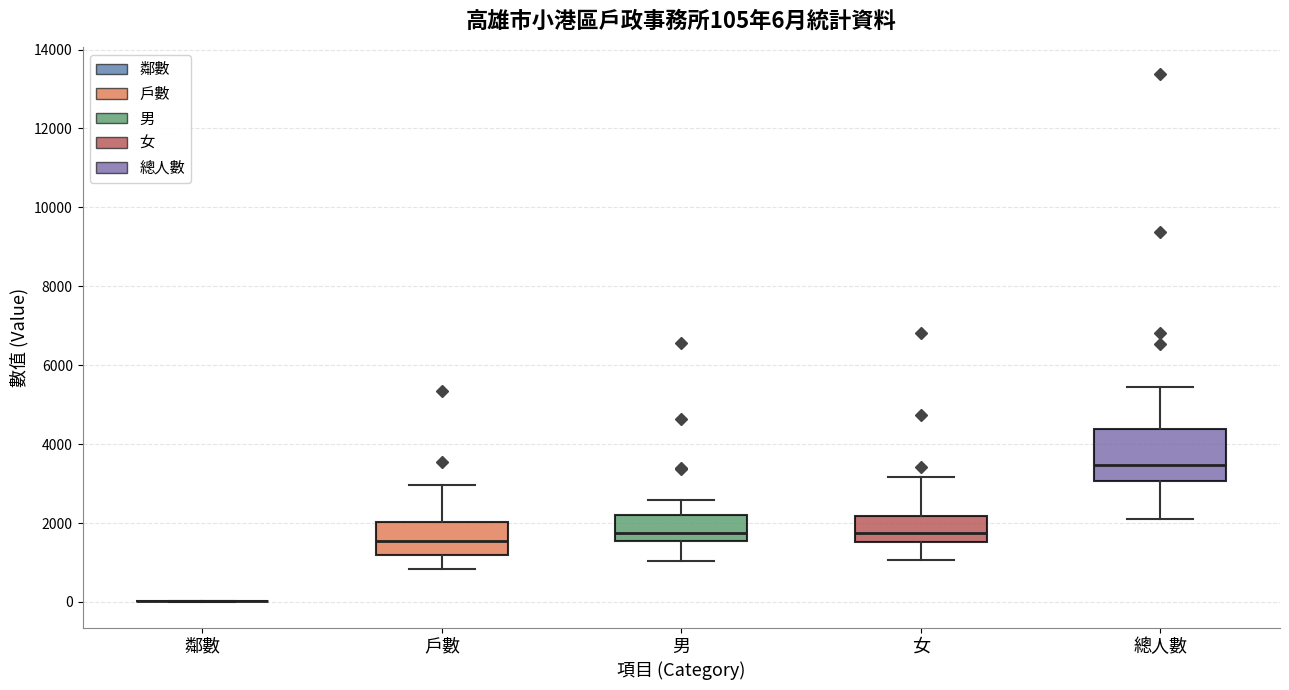

Which box is the tallest, from its lower edge to its upper edge?

總人數